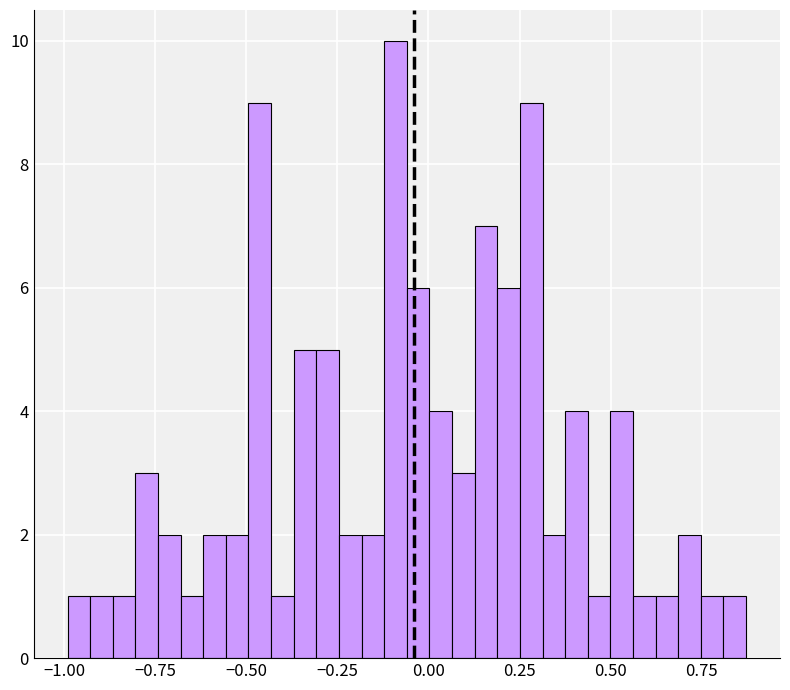

Read against the x-axis, roughly where is the centre of the tallest bar?

-0.10